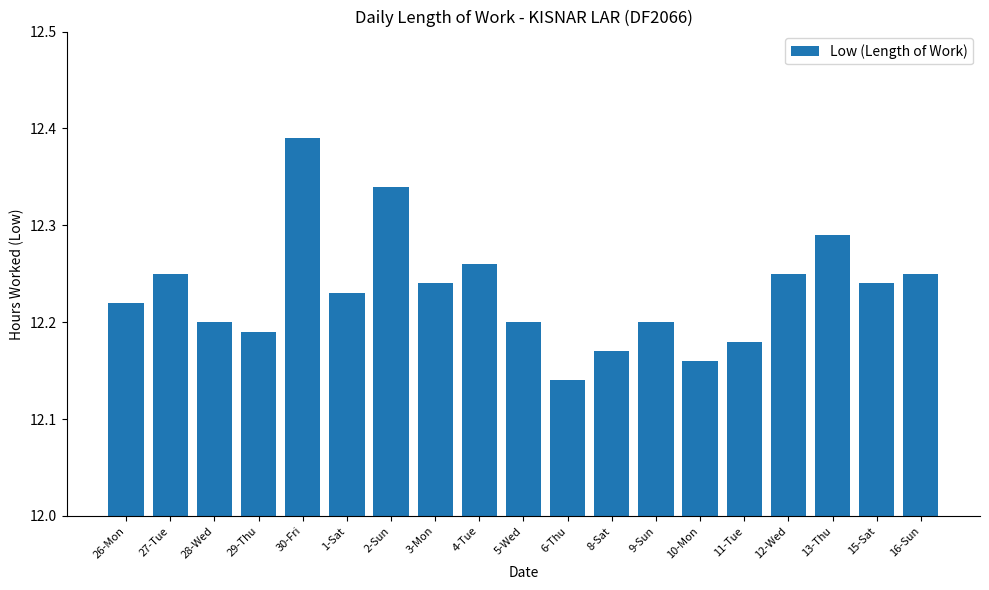

The chart shows a value of 17.3 at 4-Tue. True or false?

False